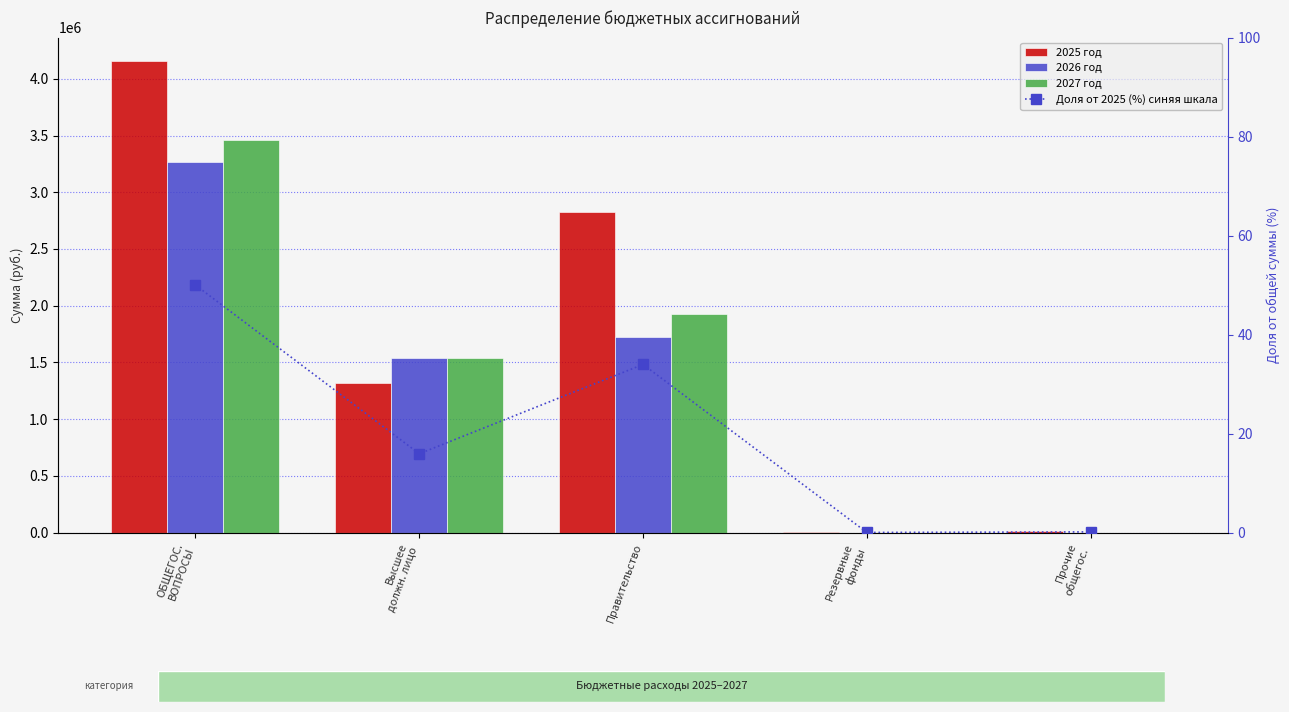

What position from the left is ОБЩЕГОС.
ВОПРОСЫ?

1